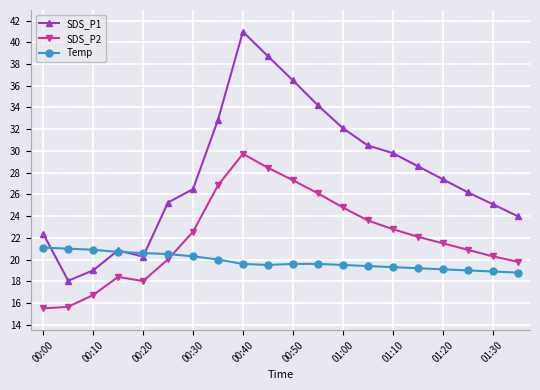

Which series has the largest range (max minus min)?

SDS_P1